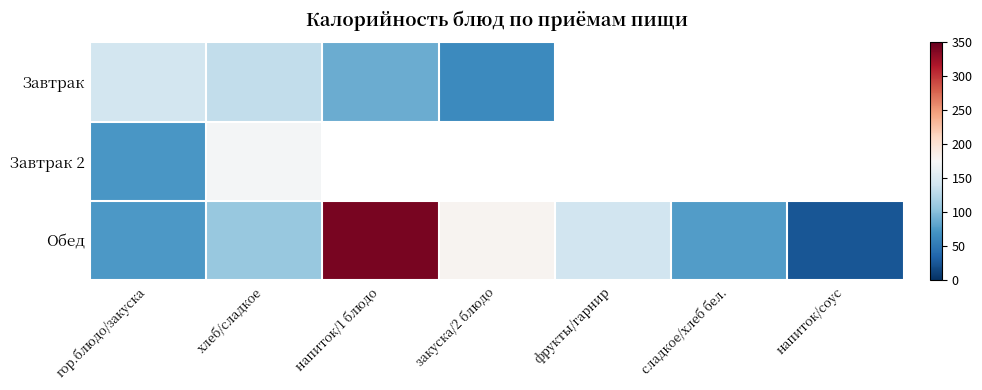

At which label is Обед closest to 183?

закуска/2 блюдо